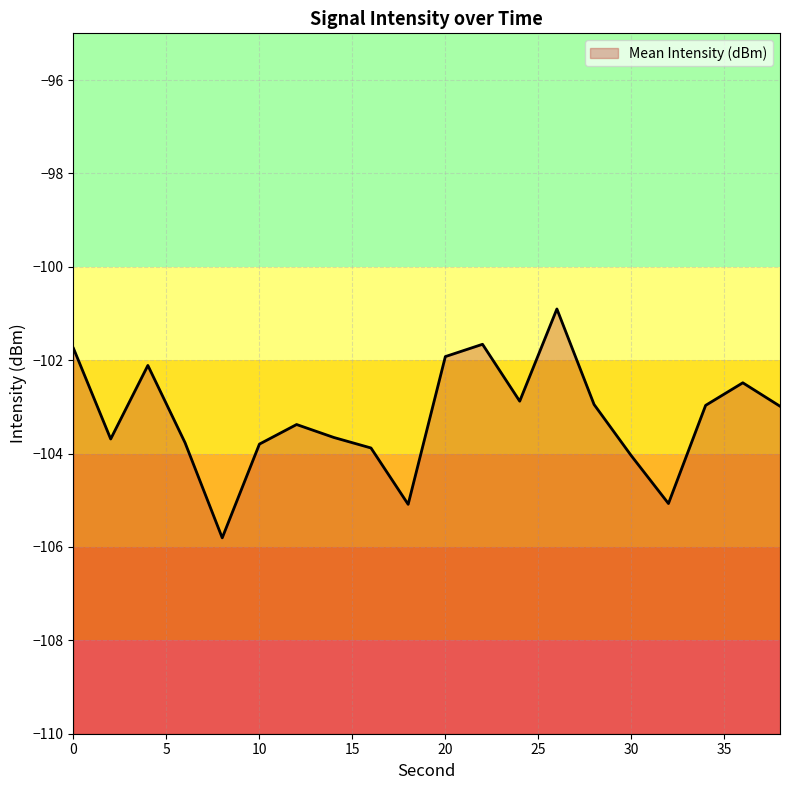

Does the chart display data point markers on the line(s)?

No